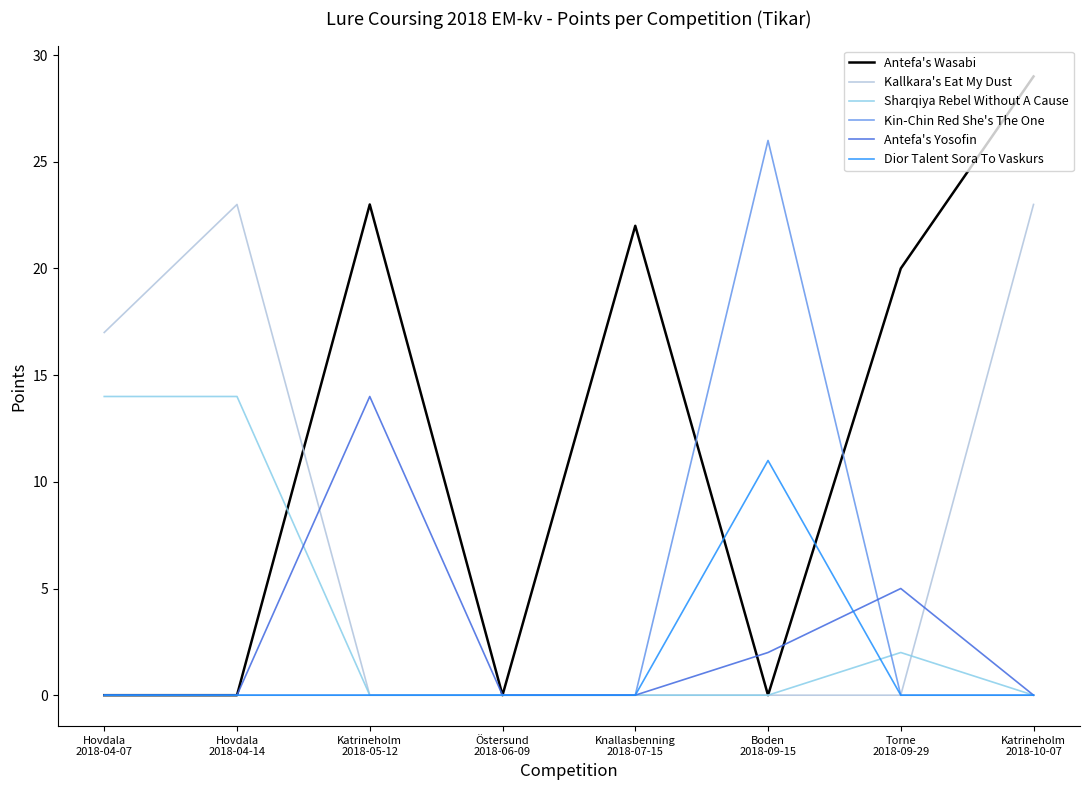

What is the maximum value for Antefa's Wasabi?

29